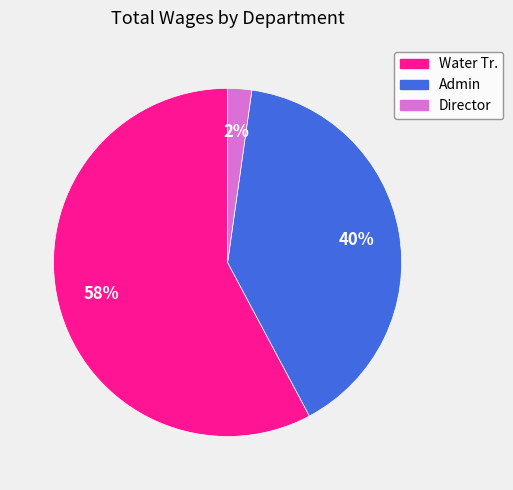

What percentage is the Water Tr. slice, to the nearest percent?

58%